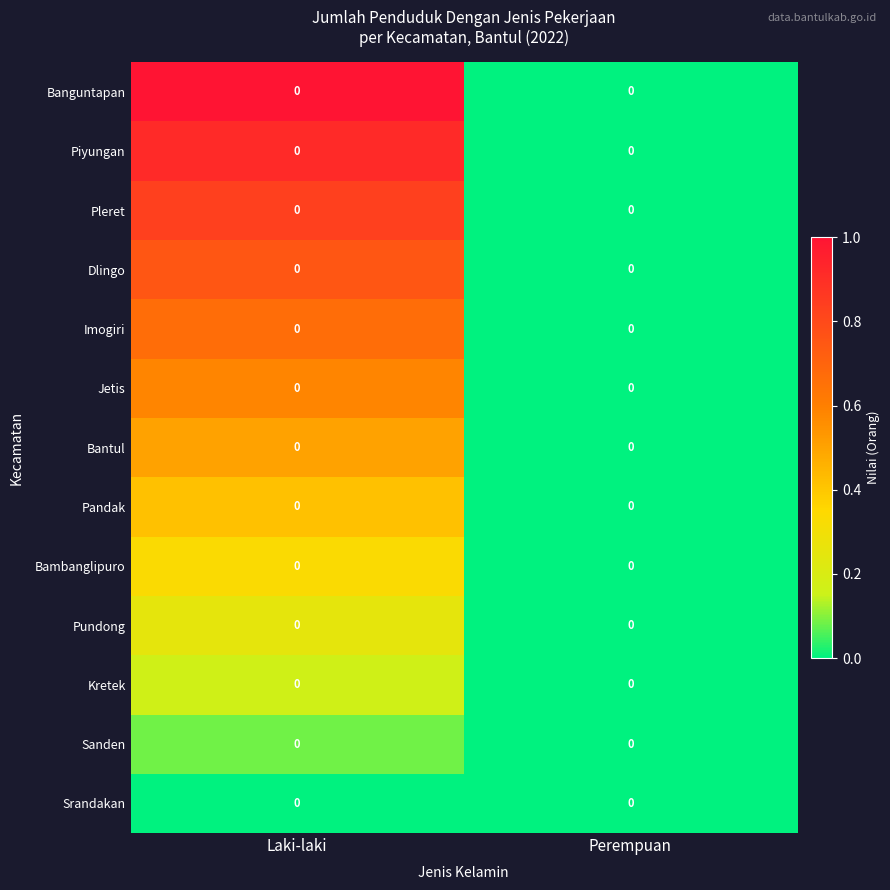

How many categories are shown in the chart?

2